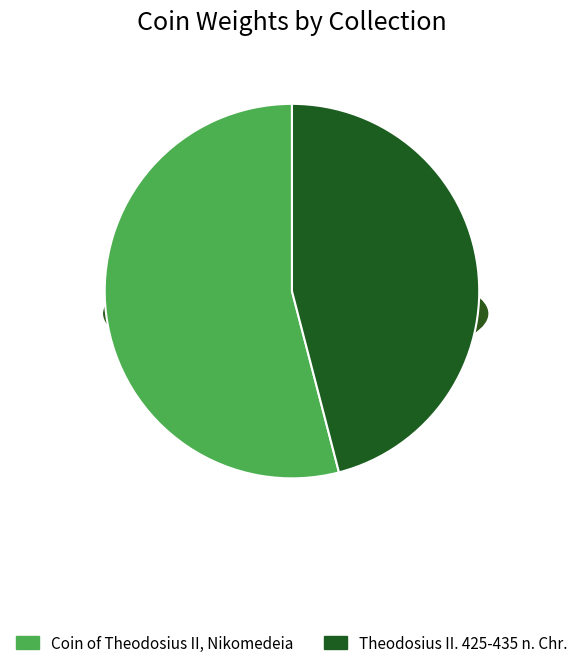

What is the smallest slice in the pie chart?

Theodosius II. 425-435 n. Chr.